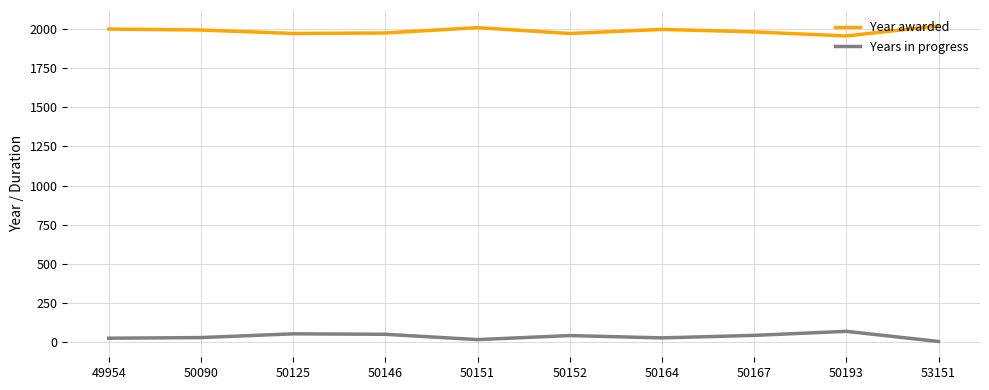

What is the minimum value shown in the chart?

3